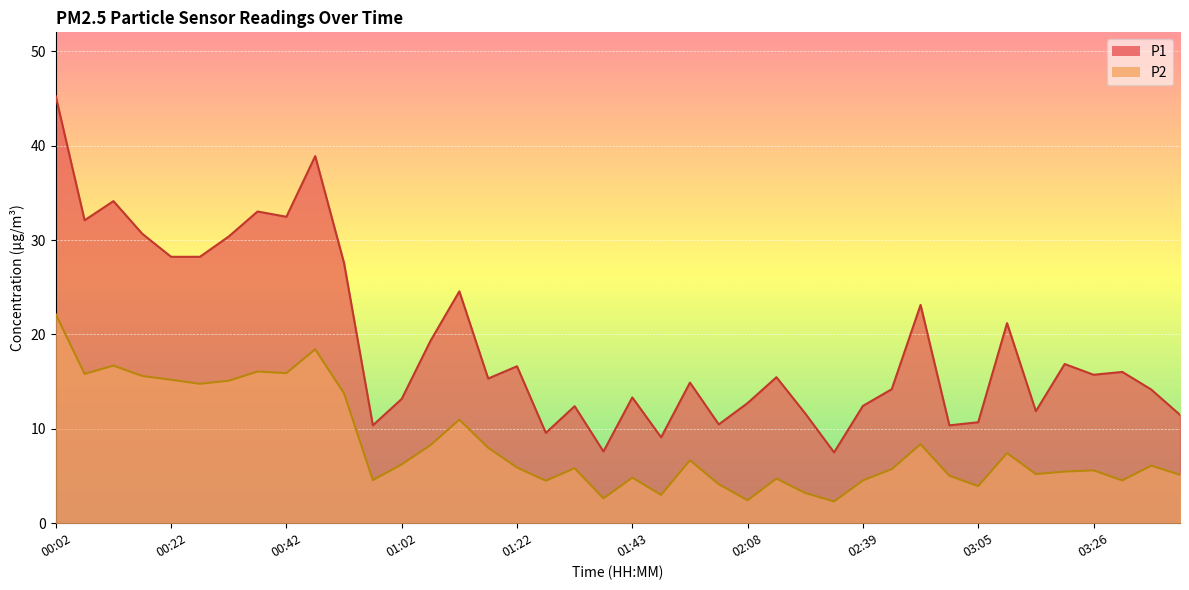

What is the value of the P2 point at the 1st from the left?

22.1